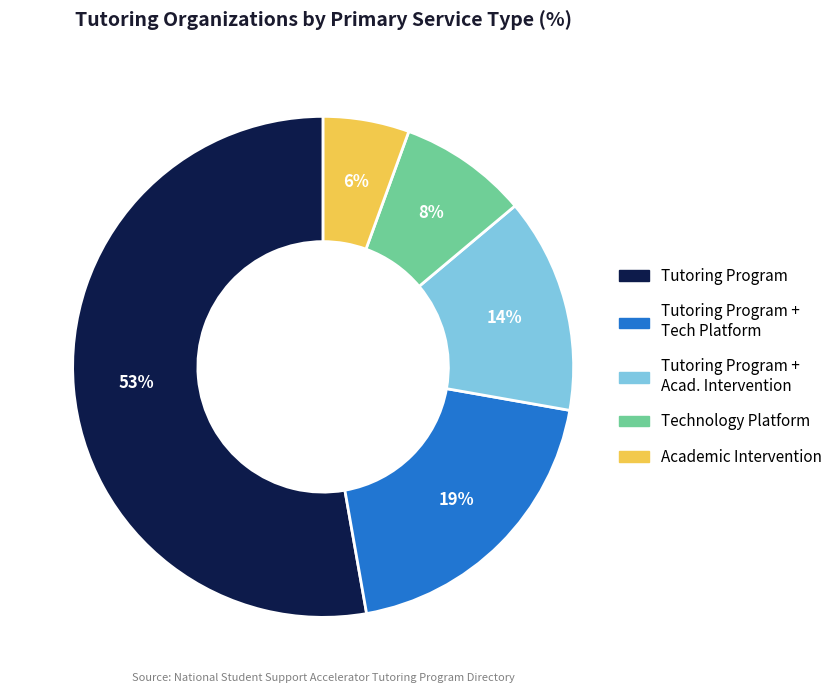

To the nearest percent, what is the average slice percentage?

20%